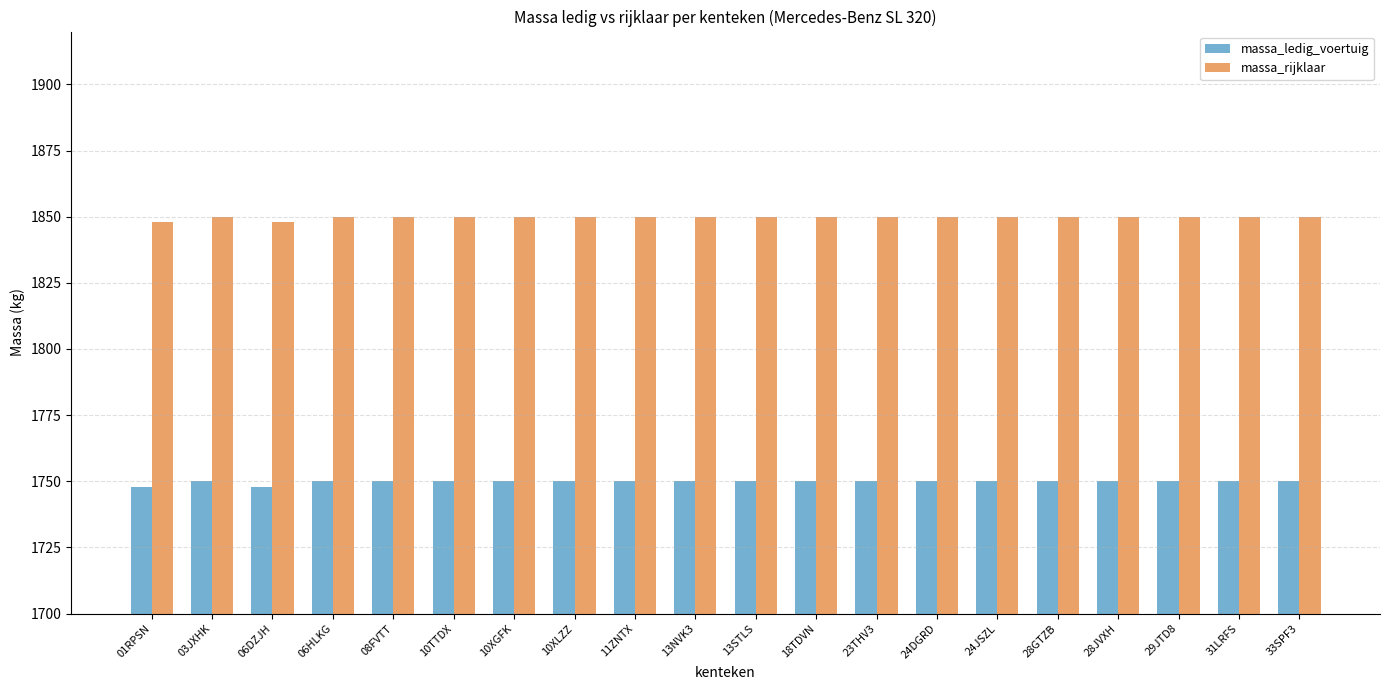

Reading right to left, transcribe all the data shown in this chart.

massa_ledig_voertuig: 33SPF3=1750	31LRFS=1750	29JTD8=1750	28JVXH=1750	28GTZB=1750	24JSZL=1750	24DGRD=1750	23THV3=1750	18TDVN=1750	13STLS=1750	13NVK3=1750	11ZNTX=1750	10XLZZ=1750	10XGFK=1750	10TTDX=1750	08FVTT=1750	06HLKG=1750	06DZJH=1748	03JXHK=1750	01RPSN=1748
massa_rijklaar: 33SPF3=1850	31LRFS=1850	29JTD8=1850	28JVXH=1850	28GTZB=1850	24JSZL=1850	24DGRD=1850	23THV3=1850	18TDVN=1850	13STLS=1850	13NVK3=1850	11ZNTX=1850	10XLZZ=1850	10XGFK=1850	10TTDX=1850	08FVTT=1850	06HLKG=1850	06DZJH=1848	03JXHK=1850	01RPSN=1848